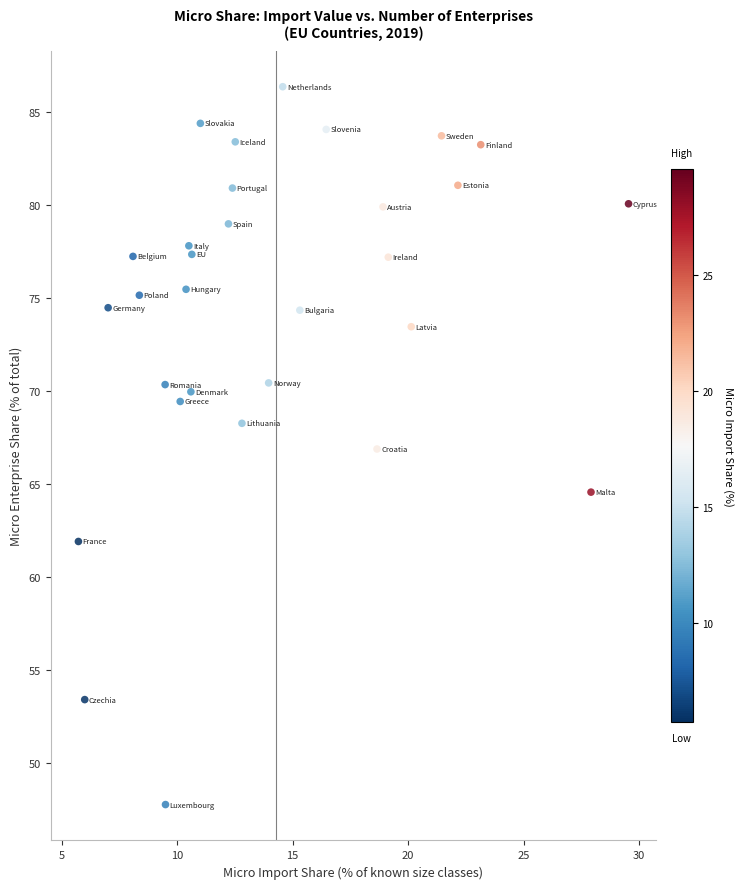

What is the range of Y values (max minus min)?

38.6